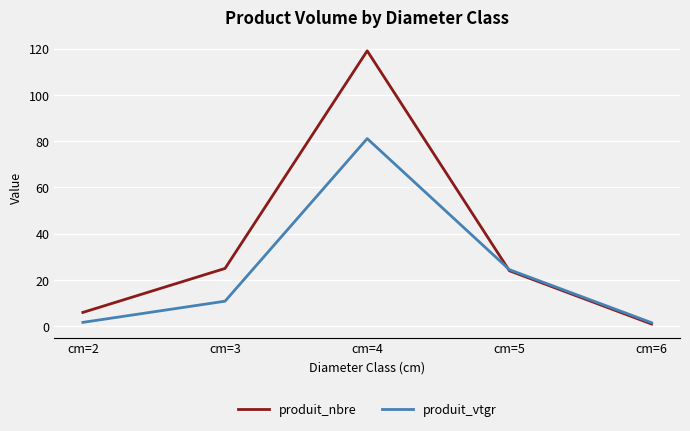

Is the value of produit_nbre at cm=5 greater than the value of produit_vtgr at cm=3?

Yes